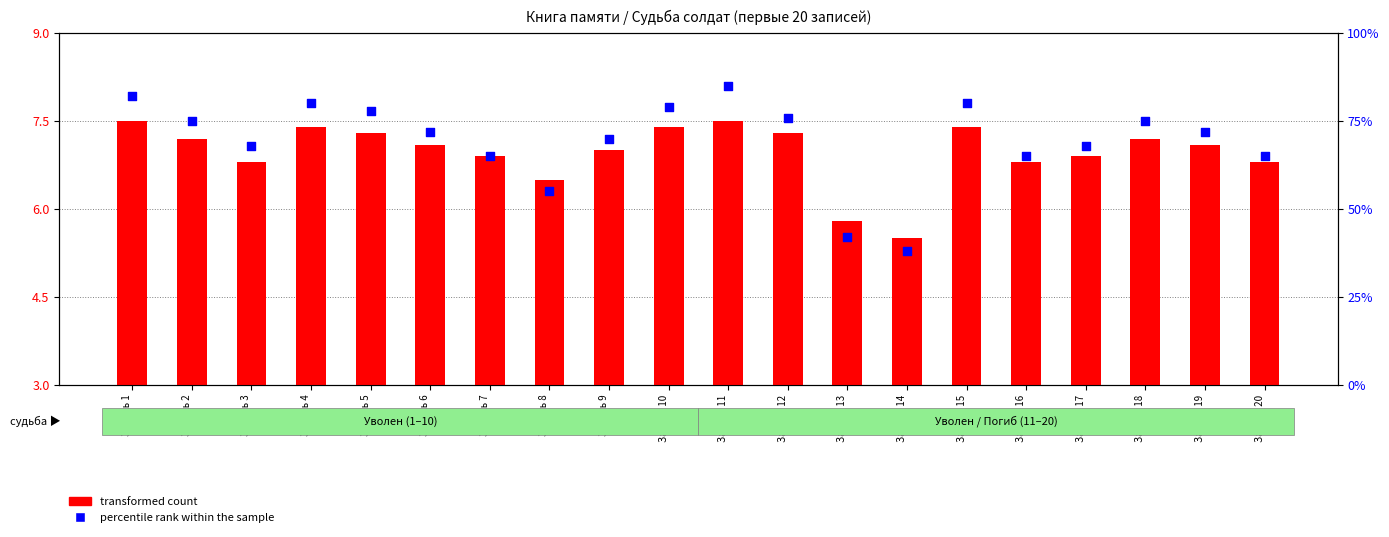

Which series reaches the minimum Y coordinate?

transformed count